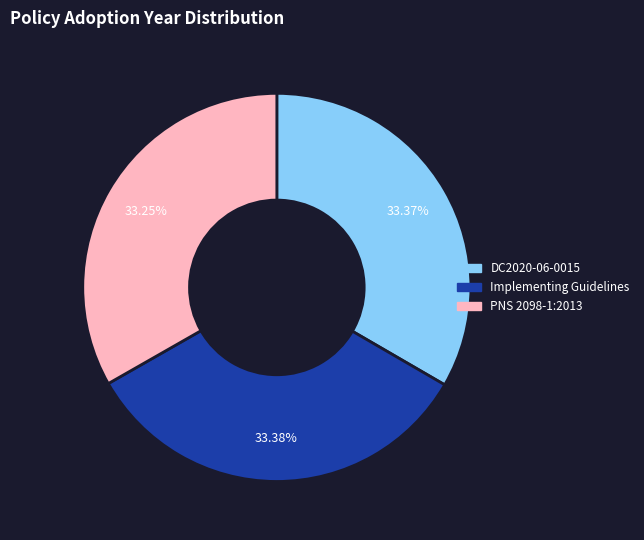

Is there a majority slice in this chart?

No